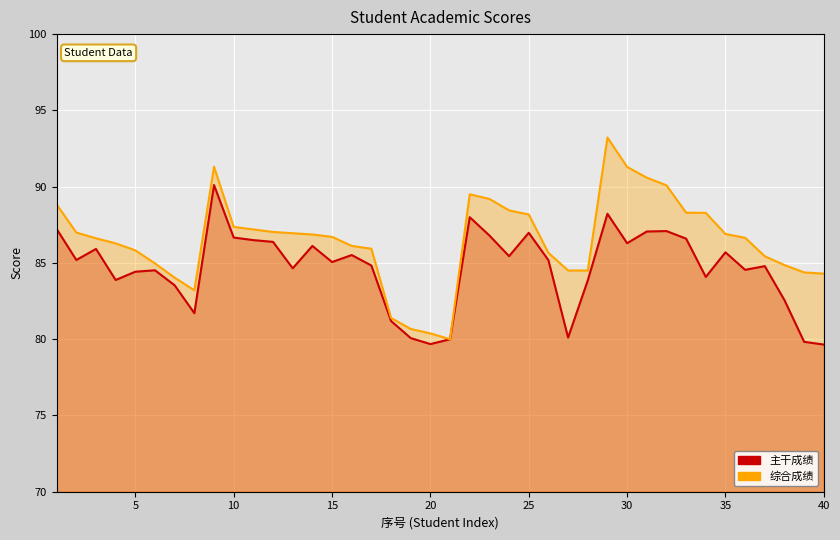

At which label does 综合成绩 reach its peak?

29